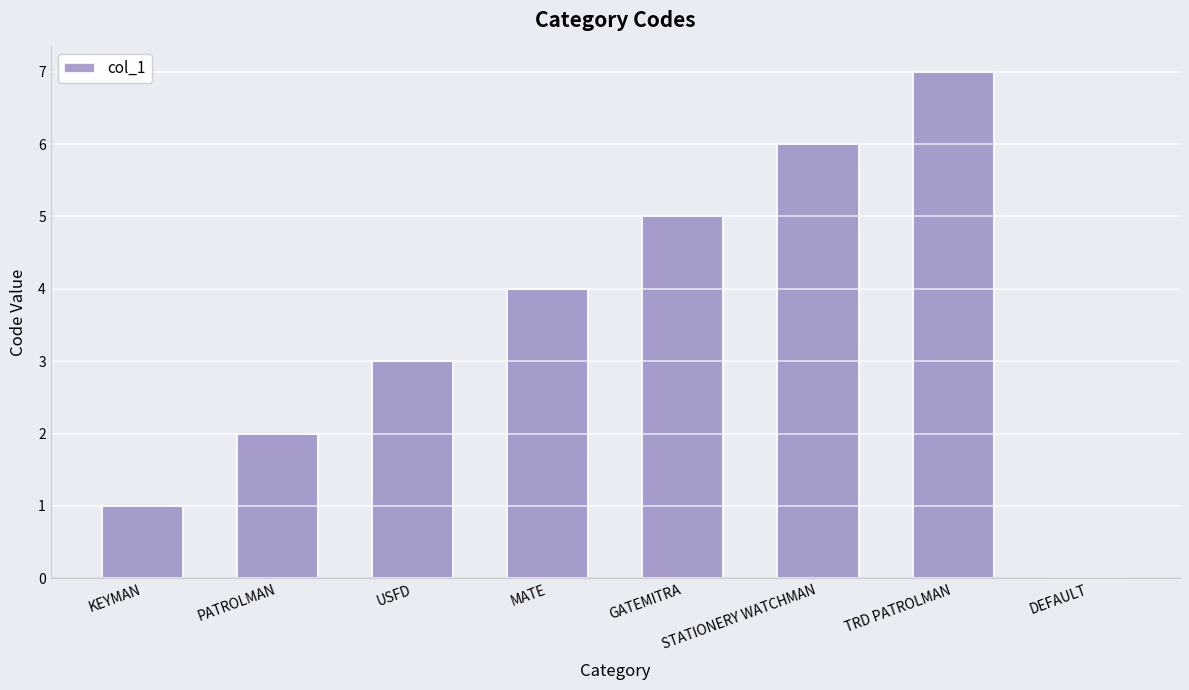

What is the difference between the values at TRD PATROLMAN and GATEMITRA?

2